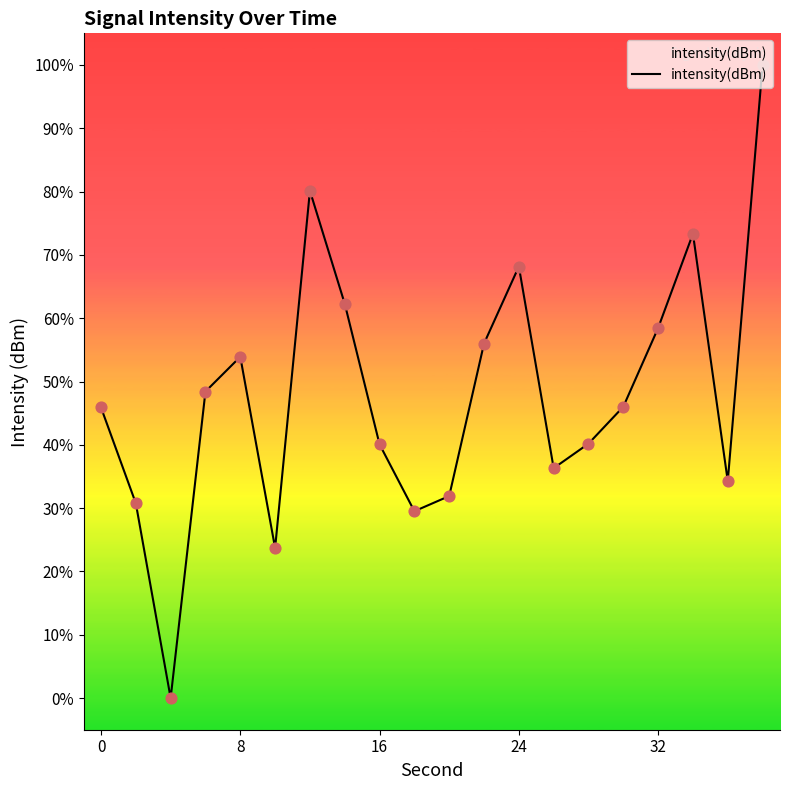

What is the greatest value displayed?

100.0